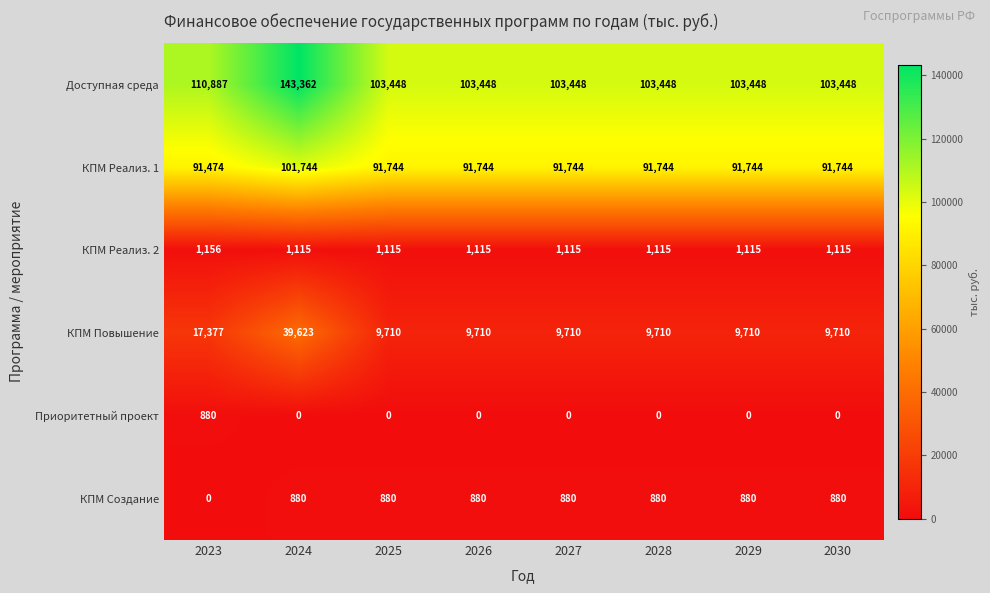

At which category does the chart reach its peak across all series?

2024